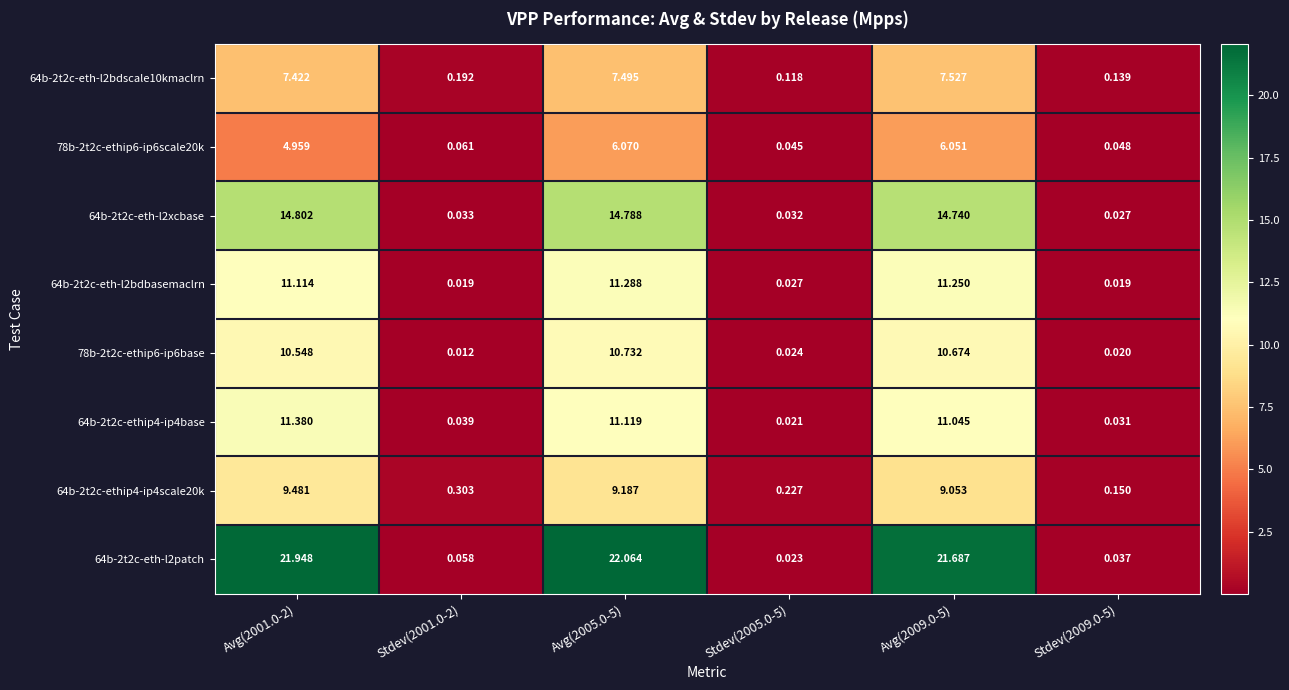

How many categories are shown in the chart?

6